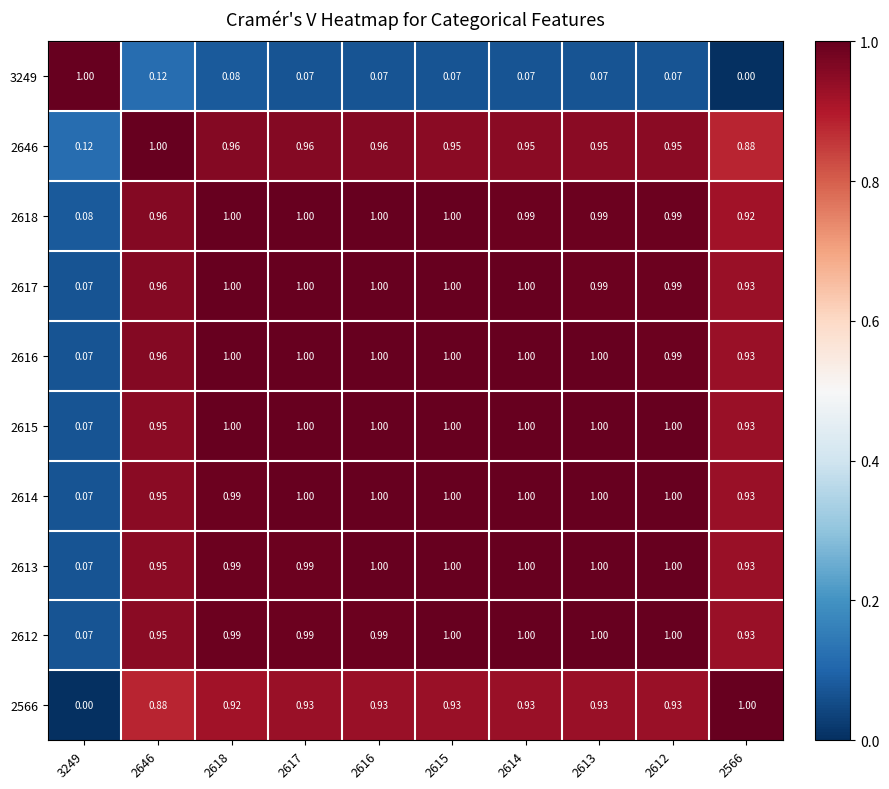

Is the value of 2618 at 3249 greater than the value of 2614 at 2613?

No